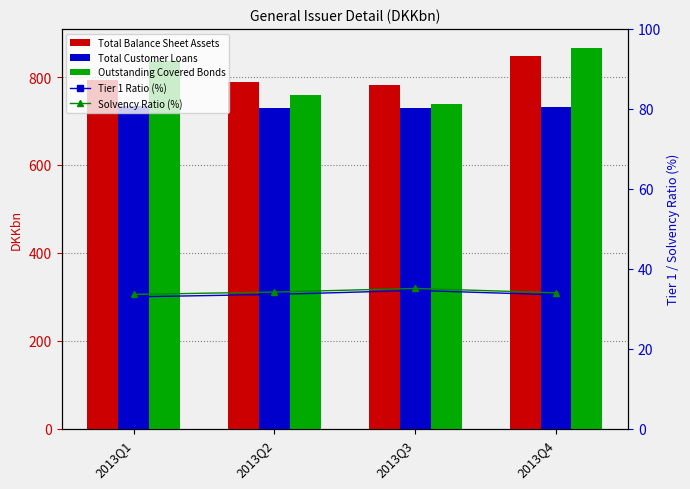

At which label does Outstanding Covered Bonds first exceed 835?

2013Q1